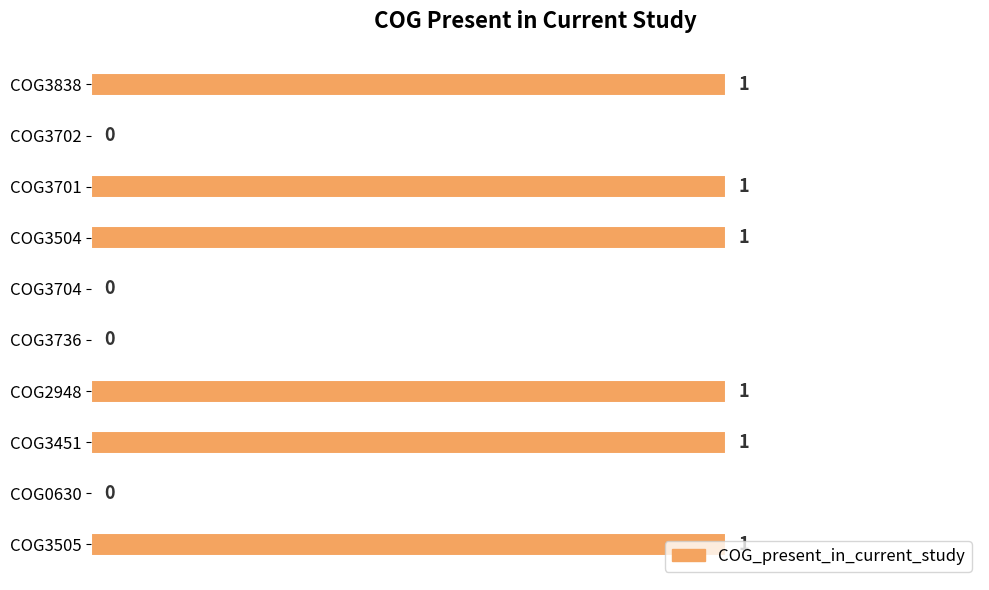

Are the bars horizontal?

Yes